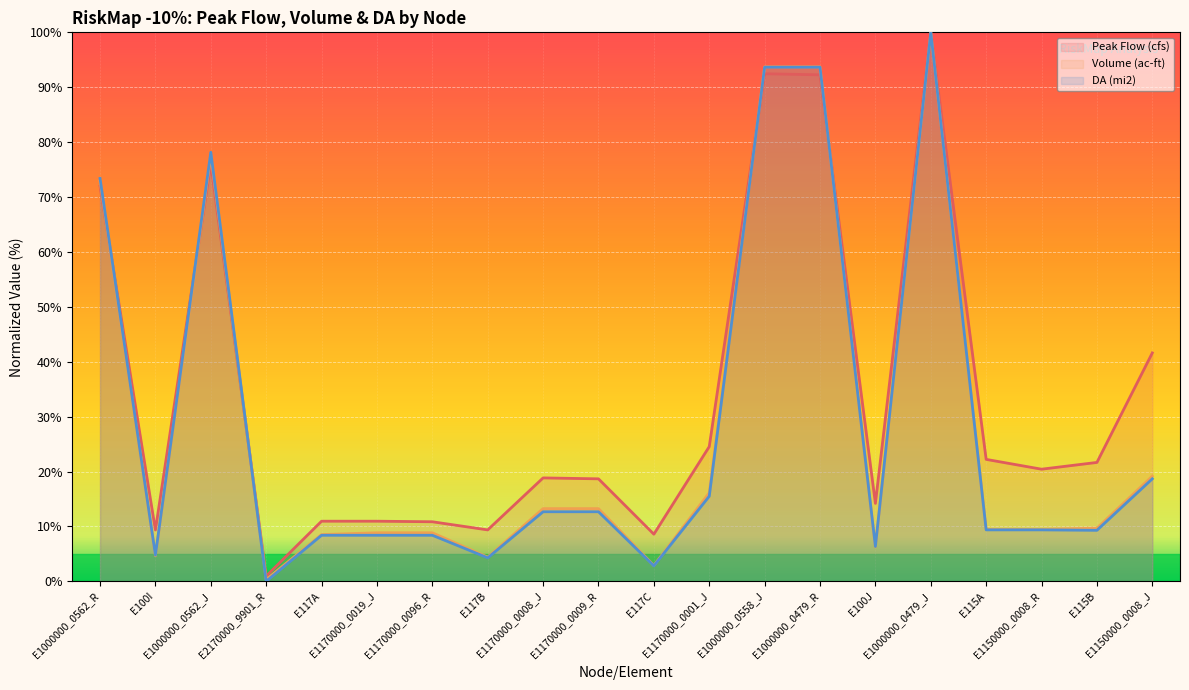

Rank the series by their maximum value, from lowest to highest.

Peak Flow (cfs), Volume (ac-ft), DA (mi2)